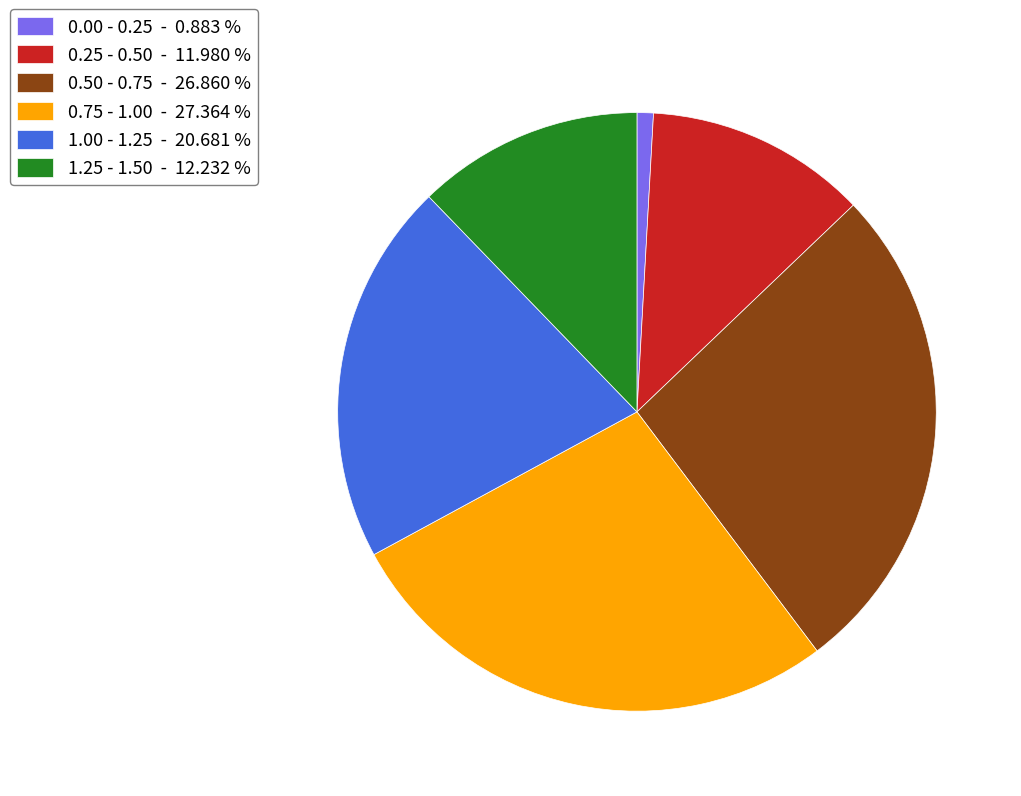

Is it true that 0.00 - 0.25 is 1% of the pie?

True